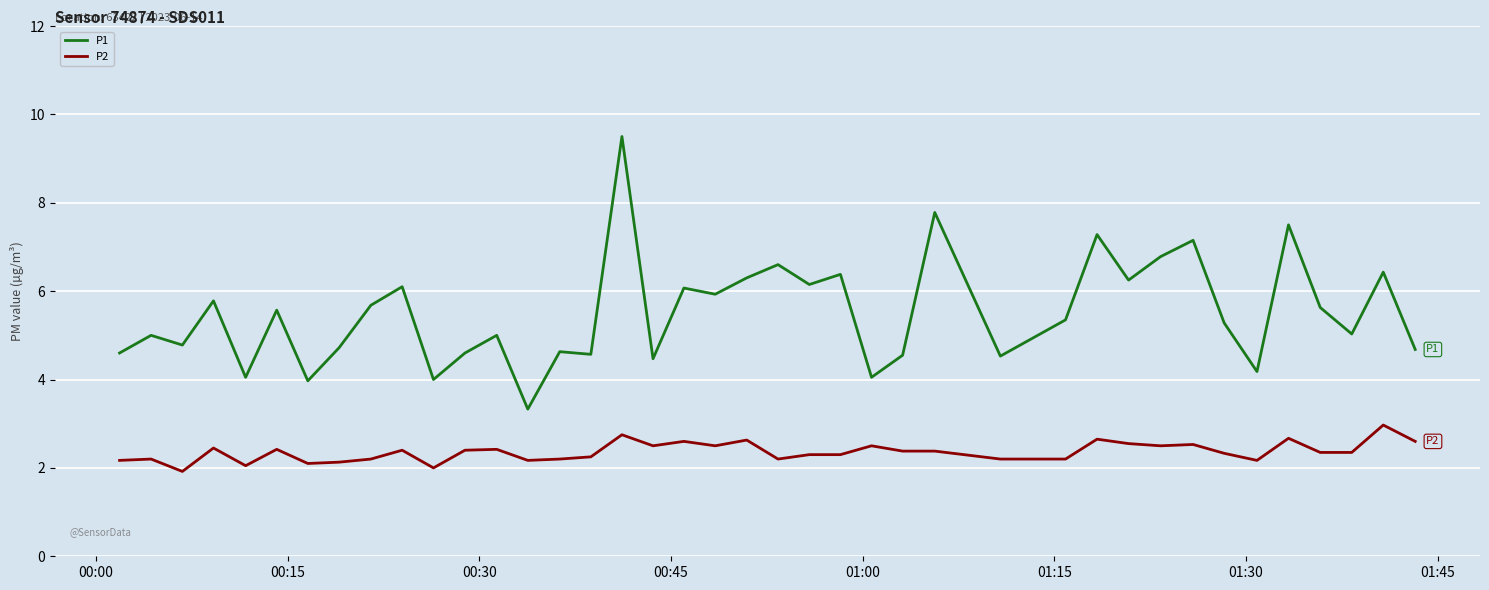

What is the difference between the maximum and minimum values in the P1 series?

6.2